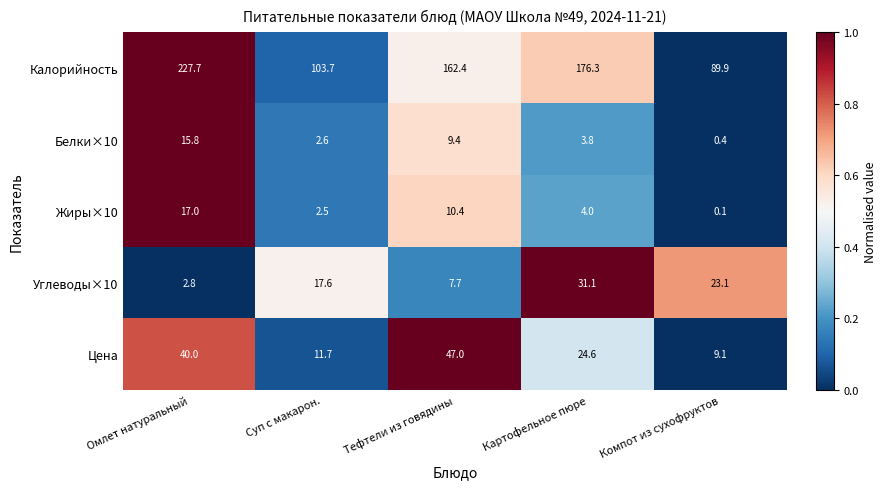

What is the total value across all series at Тефтели из говядины?

236.9